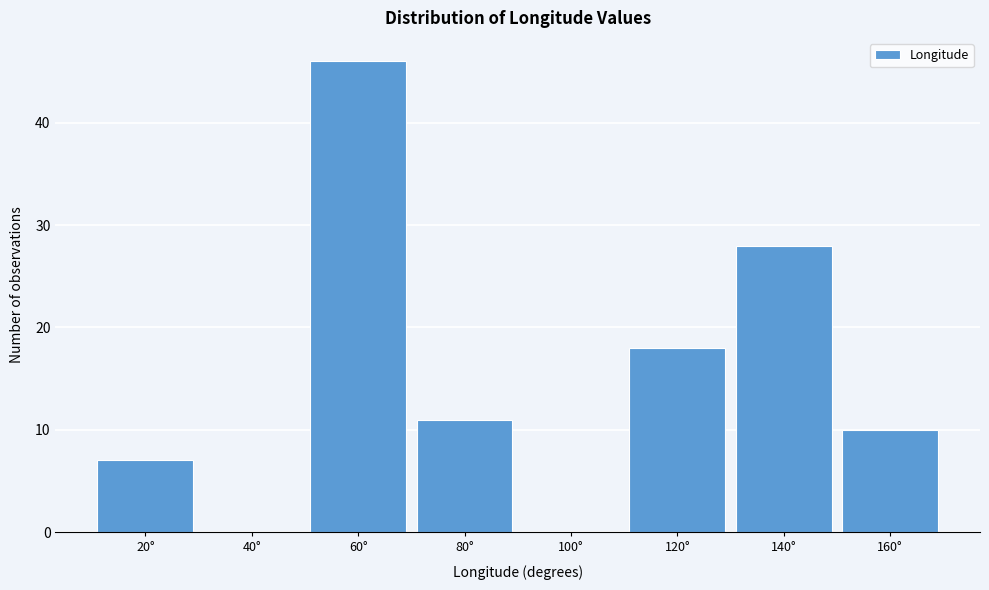

Reading right to left, extract all data points from this chart.

160°=10	140°=28	120°=18	100°=0	80°=11	60°=46	40°=0	20°=7